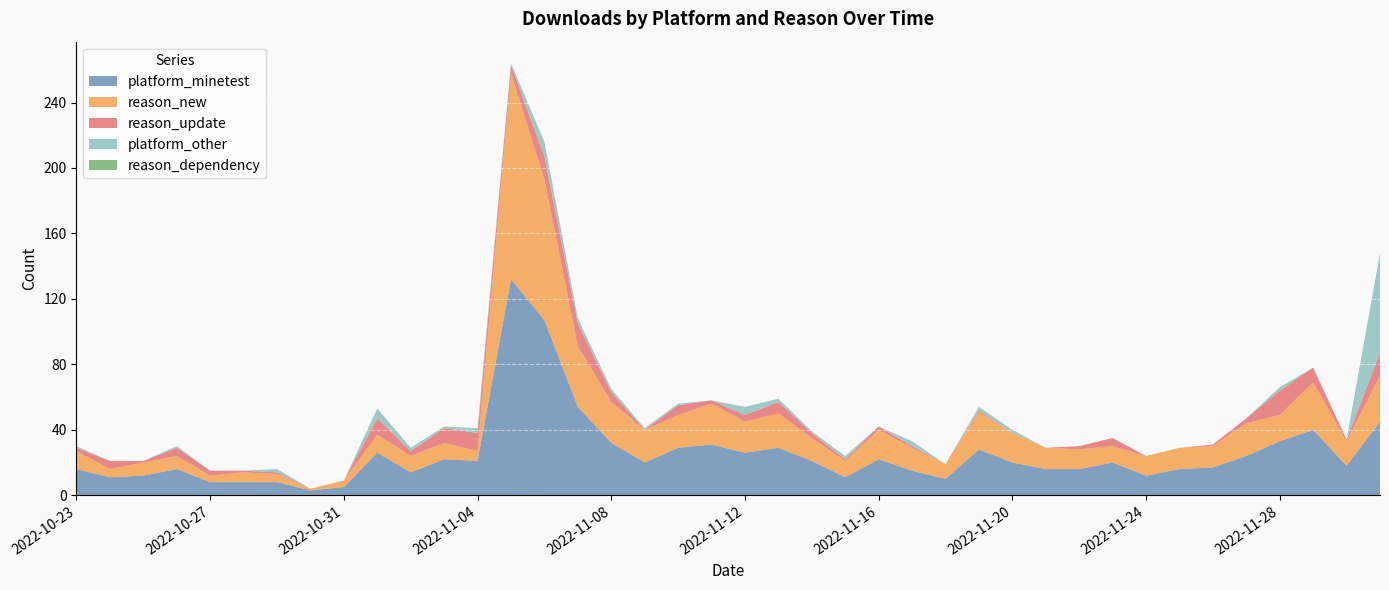

Reading left to right, transcribe all the data shown in this chart.

platform_minetest: 2022-10-23=16	2022-10-24=11	2022-10-25=12	2022-10-26=16	2022-10-27=8	2022-10-28=8	2022-10-29=8	2022-10-30=3	2022-10-31=5	2022-11-01=26	2022-11-02=14	2022-11-03=22	2022-11-04=21	2022-11-05=132	2022-11-06=107	2022-11-07=54	2022-11-08=32	2022-11-09=20	2022-11-10=29	2022-11-11=31	2022-11-12=26	2022-11-13=29	2022-11-14=21	2022-11-15=11	2022-11-16=22	2022-11-17=15	2022-11-18=10	2022-11-19=28	2022-11-20=20	2022-11-21=16	2022-11-22=16	2022-11-23=20	2022-11-24=12	2022-11-25=16	2022-11-26=17	2022-11-27=24	2022-11-28=33	2022-11-29=40	2022-11-30=18	2022-12-01=45
reason_new: 2022-10-23=11	2022-10-24=5	2022-10-25=8	2022-10-26=8	2022-10-27=4	2022-10-28=6	2022-10-29=5	2022-10-30=1	2022-10-31=4	2022-11-01=11	2022-11-02=10	2022-11-03=10	2022-11-04=6	2022-11-05=126	2022-11-06=86	2022-11-07=37	2022-11-08=25	2022-11-09=20	2022-11-10=20	2022-11-11=25	2022-11-12=19	2022-11-13=21	2022-11-14=14	2022-11-15=10	2022-11-16=18	2022-11-17=14	2022-11-18=9	2022-11-19=23	2022-11-20=18	2022-11-21=13	2022-11-22=12	2022-11-23=10	2022-11-24=12	2022-11-25=13	2022-11-26=13	2022-11-27=20	2022-11-28=16	2022-11-29=29	2022-11-30=15	2022-12-01=28
reason_update: 2022-10-23=2	2022-10-24=5	2022-10-25=1	2022-10-26=5	2022-10-27=3	2022-10-28=1	2022-10-29=1	2022-10-30=0	2022-10-31=0	2022-11-01=10	2022-11-02=3	2022-11-03=9	2022-11-04=11	2022-11-05=5	2022-11-06=14	2022-11-07=14	2022-11-08=6	2022-11-09=0	2022-11-10=6	2022-11-11=2	2022-11-12=4	2022-11-13=7	2022-11-14=3	2022-11-15=1	2022-11-16=2	2022-11-17=1	2022-11-18=0	2022-11-19=1	2022-11-20=0	2022-11-21=0	2022-11-22=2	2022-11-23=5	2022-11-24=0	2022-11-25=0	2022-11-26=1	2022-11-27=3	2022-11-28=15	2022-11-29=9	2022-11-30=1	2022-12-01=14
platform_other: 2022-10-23=1	2022-10-24=0	2022-10-25=0	2022-10-26=1	2022-10-27=0	2022-10-28=0	2022-10-29=2	2022-10-30=0	2022-10-31=0	2022-11-01=6	2022-11-02=2	2022-11-03=1	2022-11-04=3	2022-11-05=1	2022-11-06=9	2022-11-07=3	2022-11-08=2	2022-11-09=1	2022-11-10=1	2022-11-11=0	2022-11-12=5	2022-11-13=2	2022-11-14=1	2022-11-15=2	2022-11-16=0	2022-11-17=3	2022-11-18=0	2022-11-19=2	2022-11-20=2	2022-11-21=0	2022-11-22=0	2022-11-23=0	2022-11-24=0	2022-11-25=0	2022-11-26=0	2022-11-27=0	2022-11-28=2	2022-11-29=0	2022-11-30=0	2022-12-01=61
reason_dependency: 2022-10-23=0	2022-10-24=0	2022-10-25=0	2022-10-26=0	2022-10-27=0	2022-10-28=0	2022-10-29=0	2022-10-30=0	2022-10-31=0	2022-11-01=0	2022-11-02=0	2022-11-03=0	2022-11-04=0	2022-11-05=0	2022-11-06=0	2022-11-07=0	2022-11-08=0	2022-11-09=0	2022-11-10=0	2022-11-11=0	2022-11-12=0	2022-11-13=0	2022-11-14=0	2022-11-15=0	2022-11-16=0	2022-11-17=0	2022-11-18=0	2022-11-19=0	2022-11-20=0	2022-11-21=0	2022-11-22=0	2022-11-23=0	2022-11-24=0	2022-11-25=0	2022-11-26=0	2022-11-27=0	2022-11-28=0	2022-11-29=0	2022-11-30=0	2022-12-01=0